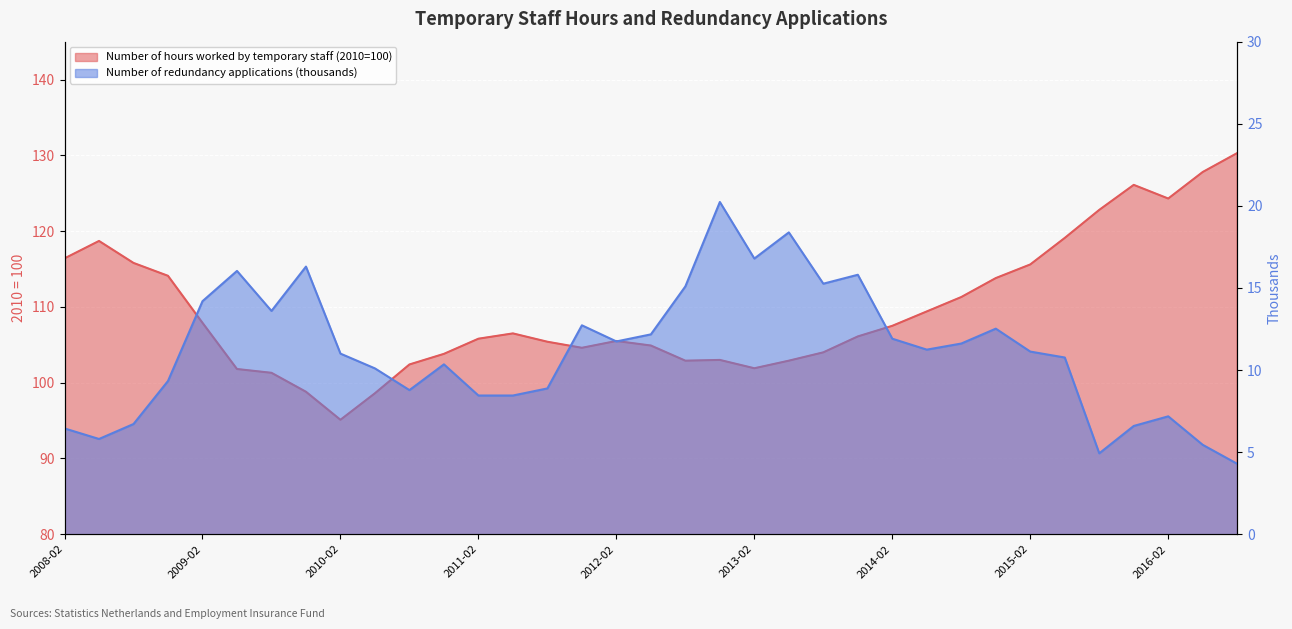

Where is Number of hours worked by temporary staff (2010=100) nearest to the value 112?

2014-08